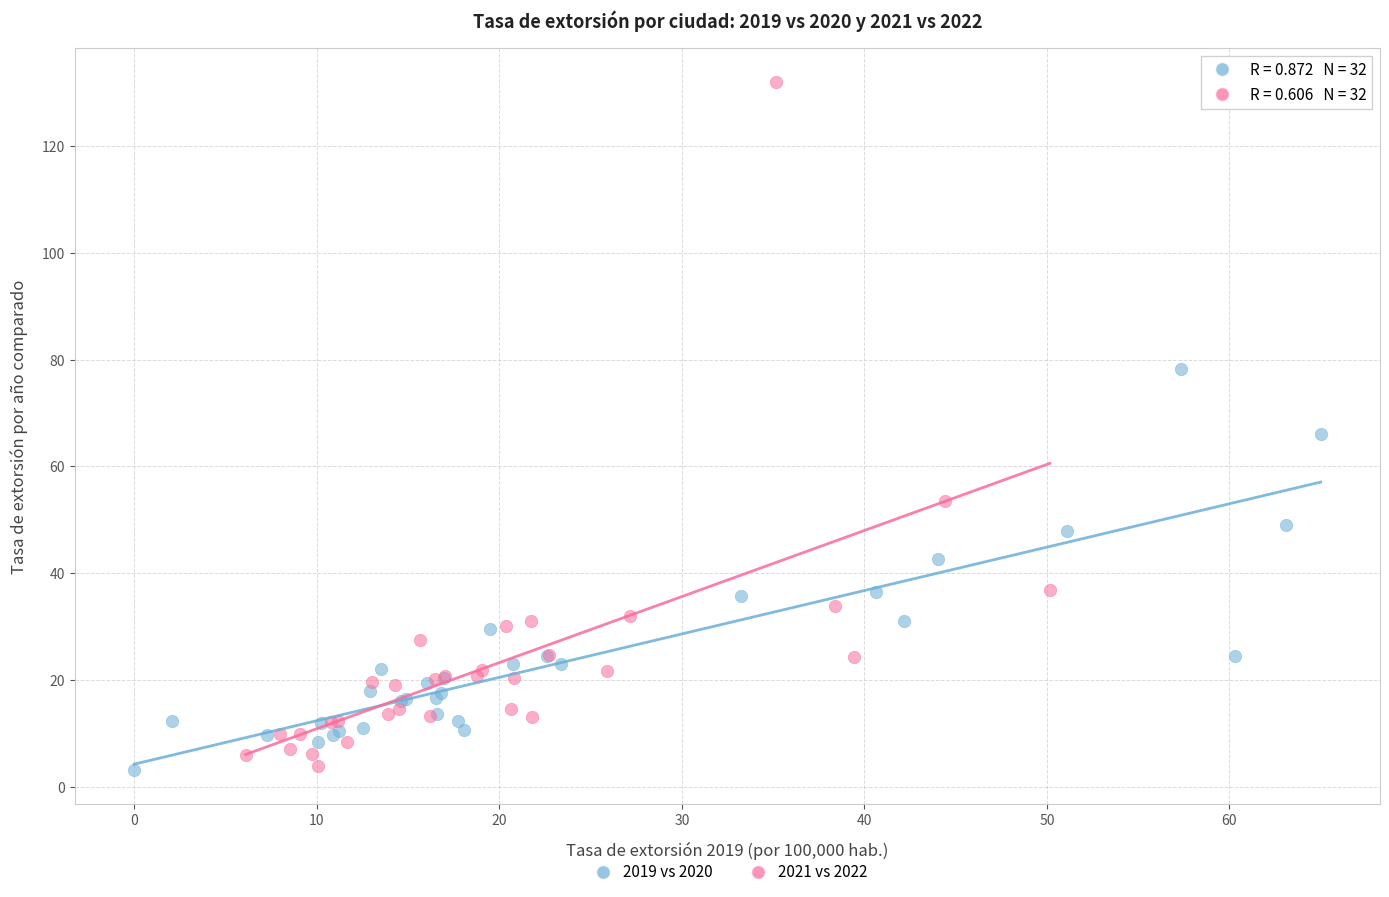

Which series has the widest spread of Y values?

2021 vs 2022